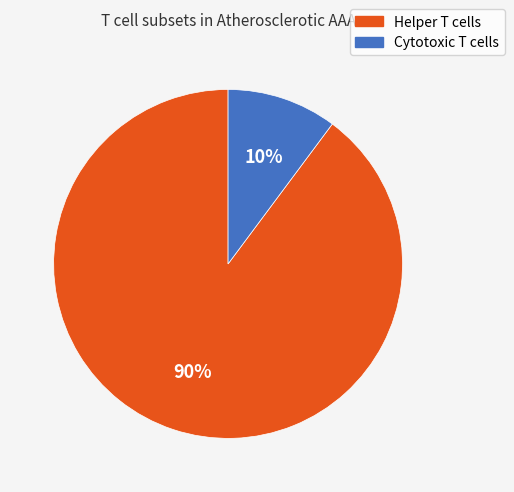

Which slice is the largest?

Helper T cells